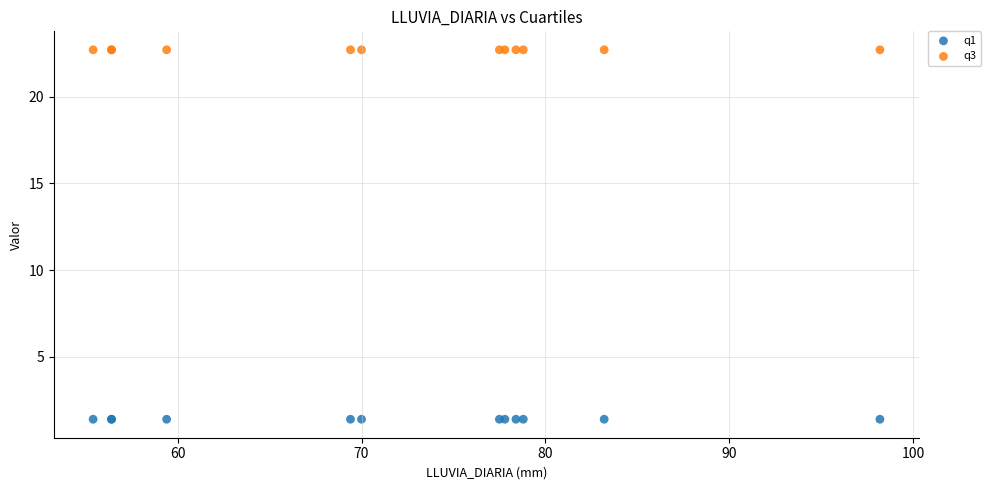

Which series contains the highest Y value?

q3